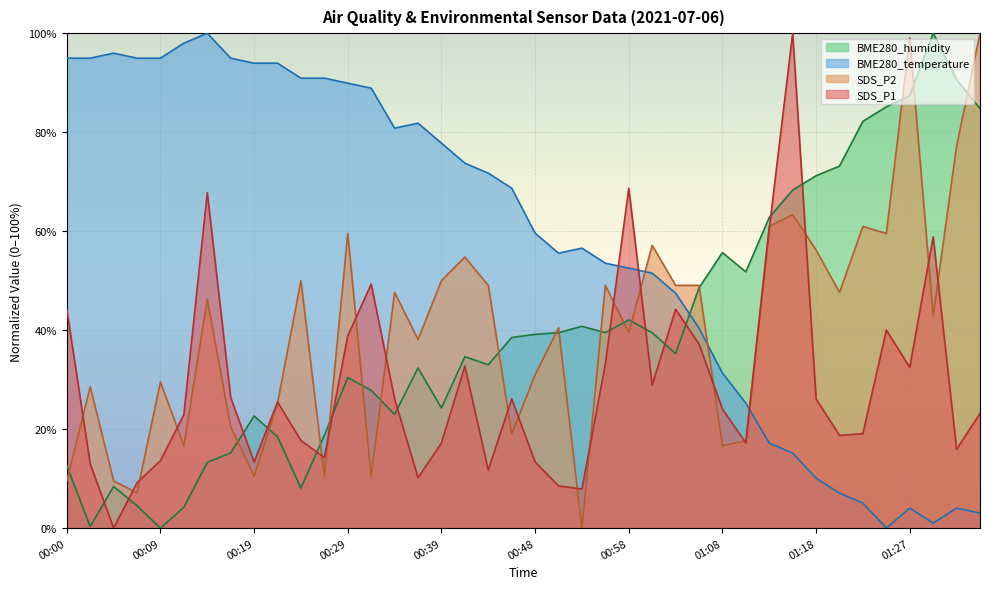

Which series has the widest spread of values?

SDS_P1